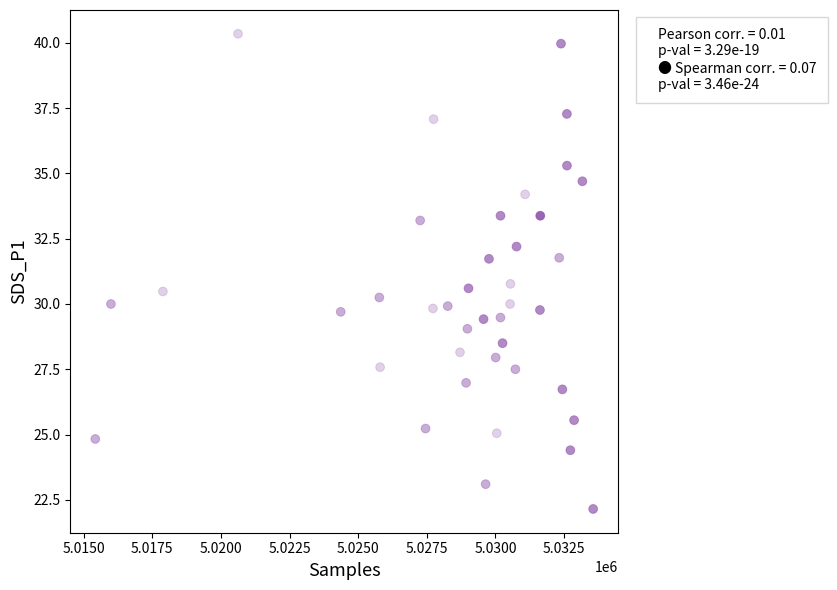

What is the range of Y values (max minus min)?

18.2